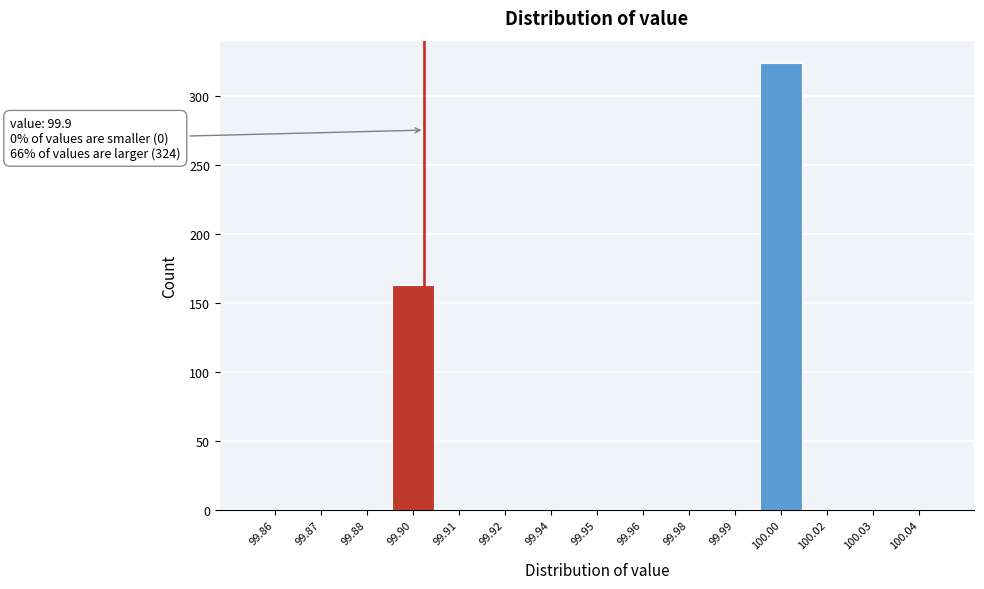

Reading right to left, list all the values displayed in this chart.

100.04=0	100.03=0	100.02=0	100.00=324	99.99=0	99.98=0	99.96=0	99.95=0	99.94=0	99.92=0	99.91=0	99.90=163	99.88=0	99.87=0	99.86=0